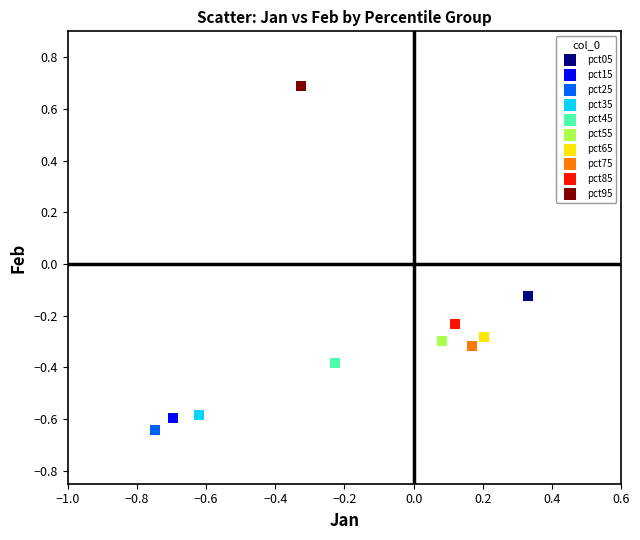

What are all the series names shown in the legend?

pct05, pct15, pct25, pct35, pct45, pct55, pct65, pct75, pct85, pct95